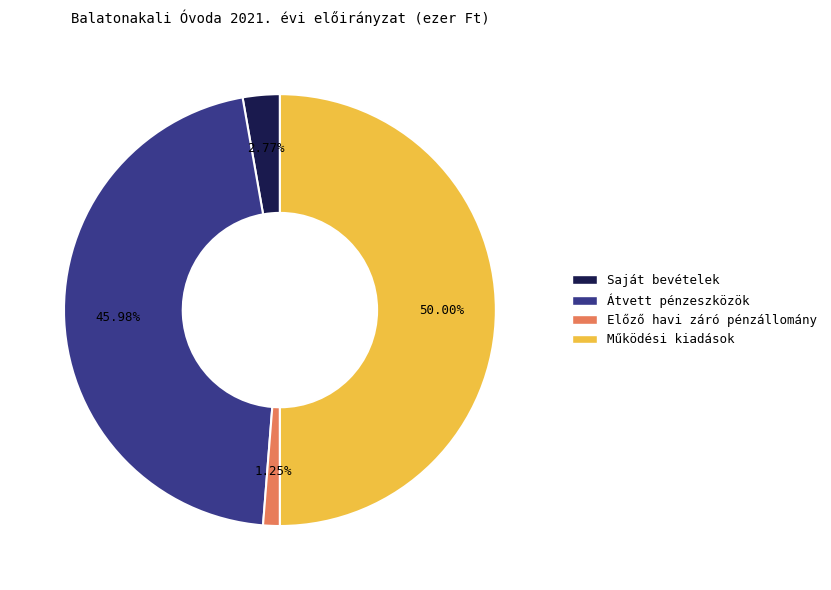

Does Átvett pénzeszközök represent more than half of the total?

No